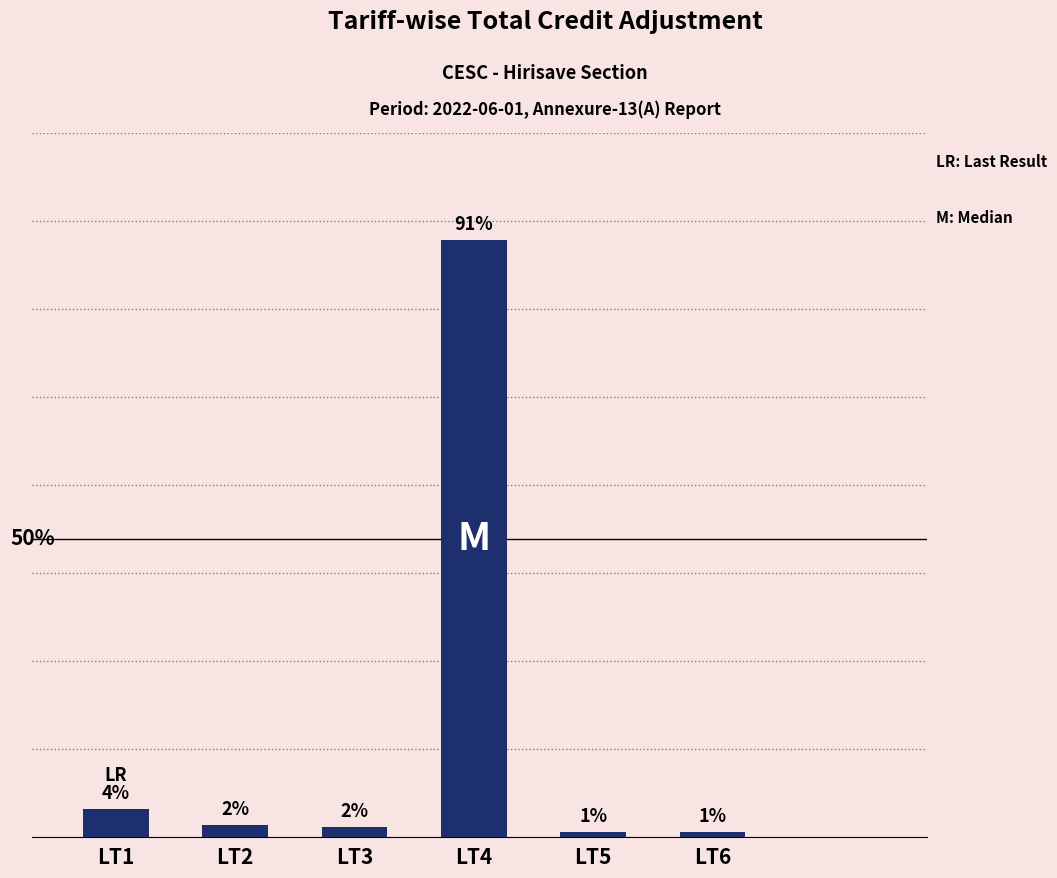

The chart shows a value of 165586.0 at LT2. True or false?

True